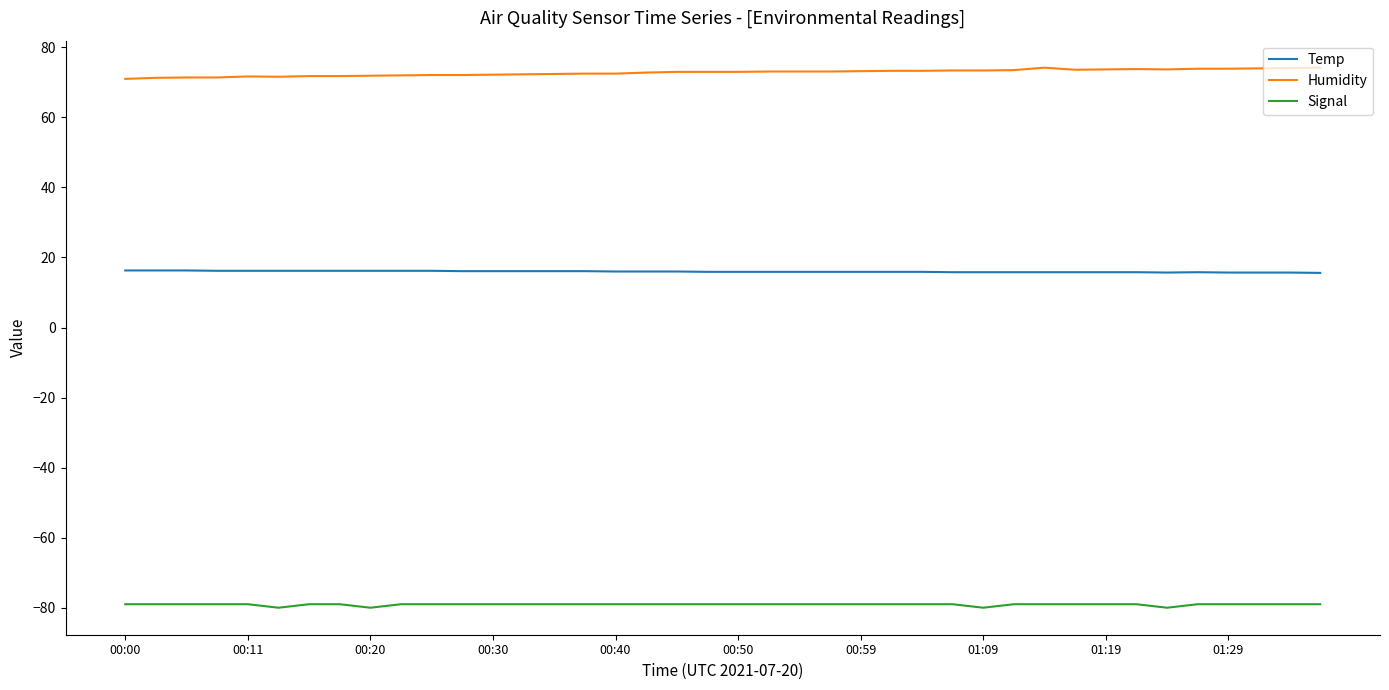

How many series are shown in this chart?

3